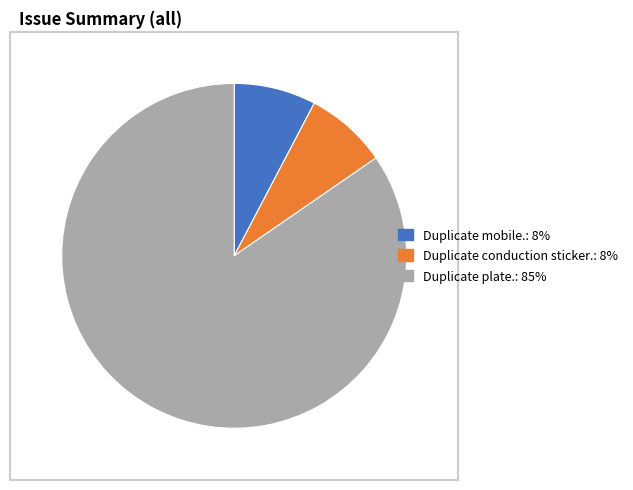

Is there a majority slice in this chart?

Yes